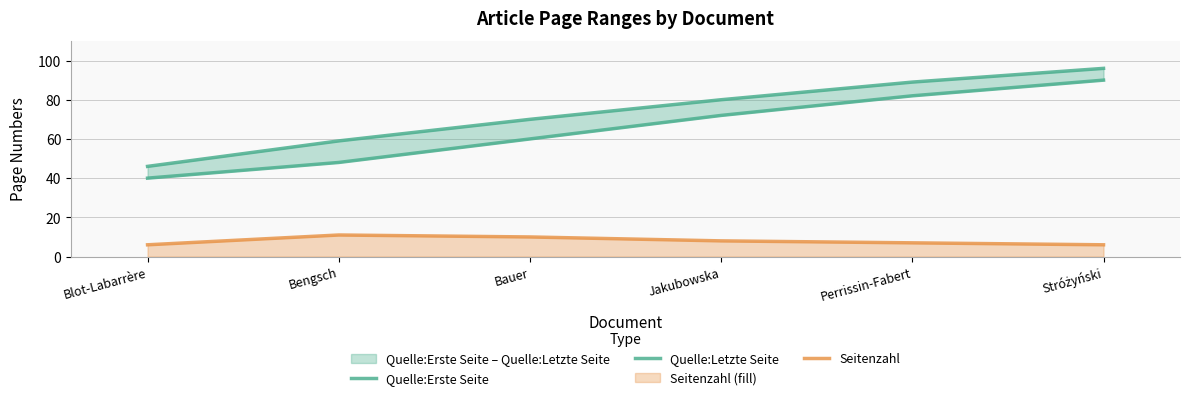

Rank the categories by Quelle:Erste Seite value from highest to lowest.

Stróżyński, Perrissin-Fabert, Jakubowska, Bauer, Bengsch, Blot-Labarrère